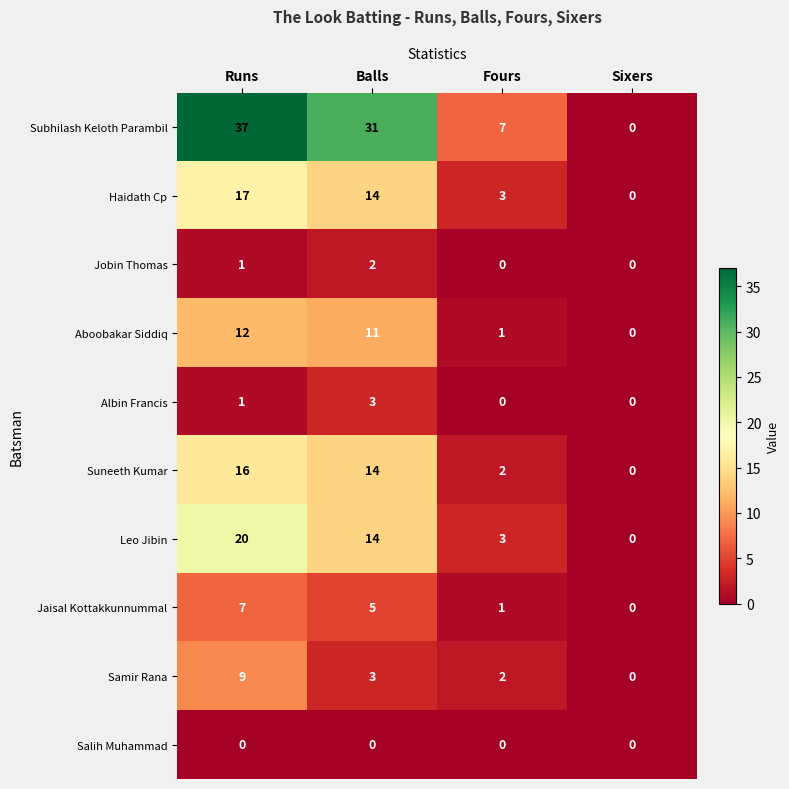

Which series has the widest spread of values?

Subhilash Keloth Parambil